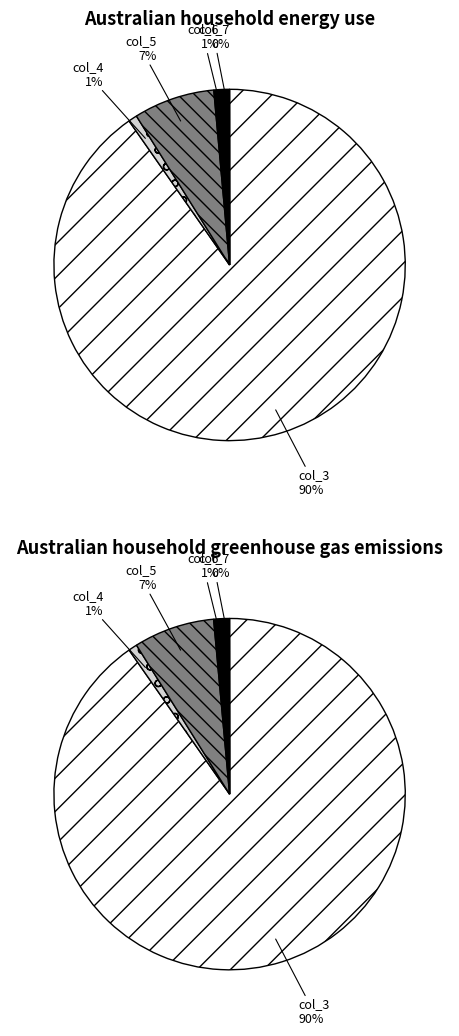

How many slices are in this pie chart?

10